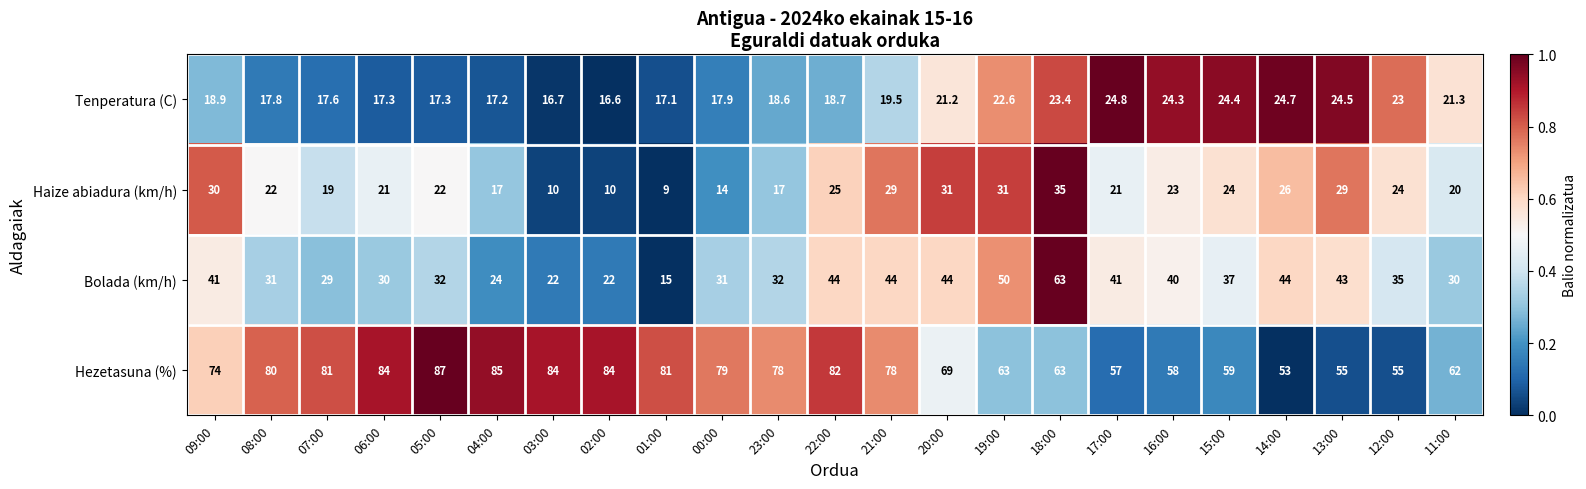

The Hezetasuna (%) series shows 58.0 at 16:00. True or false?

True